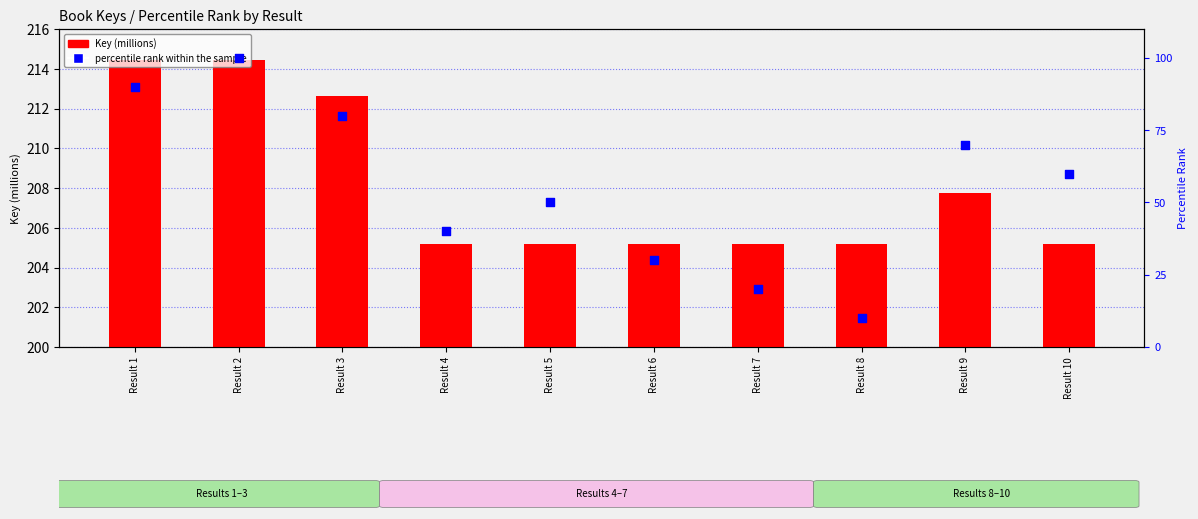

Which series reaches the minimum Y coordinate?

percentile rank within the sample